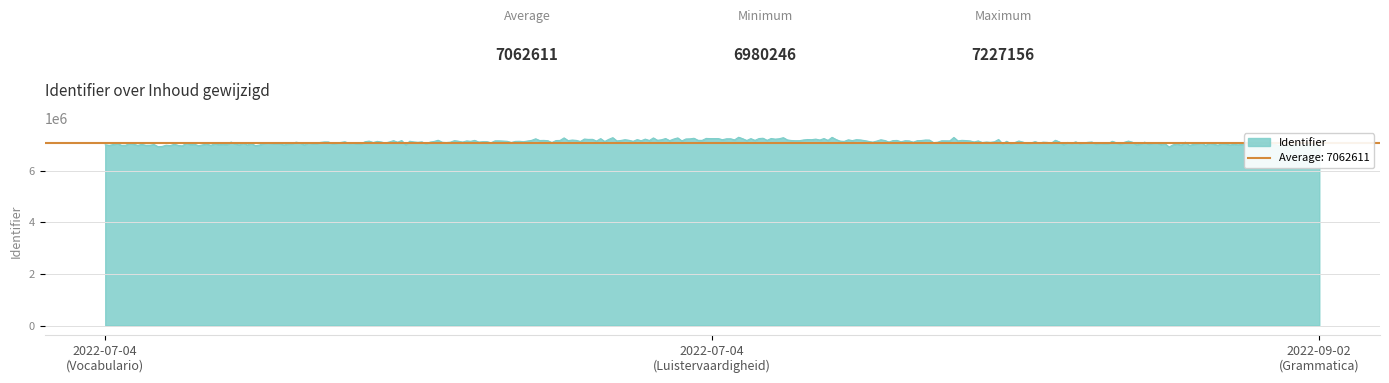

How many lines are shown in the chart?

1